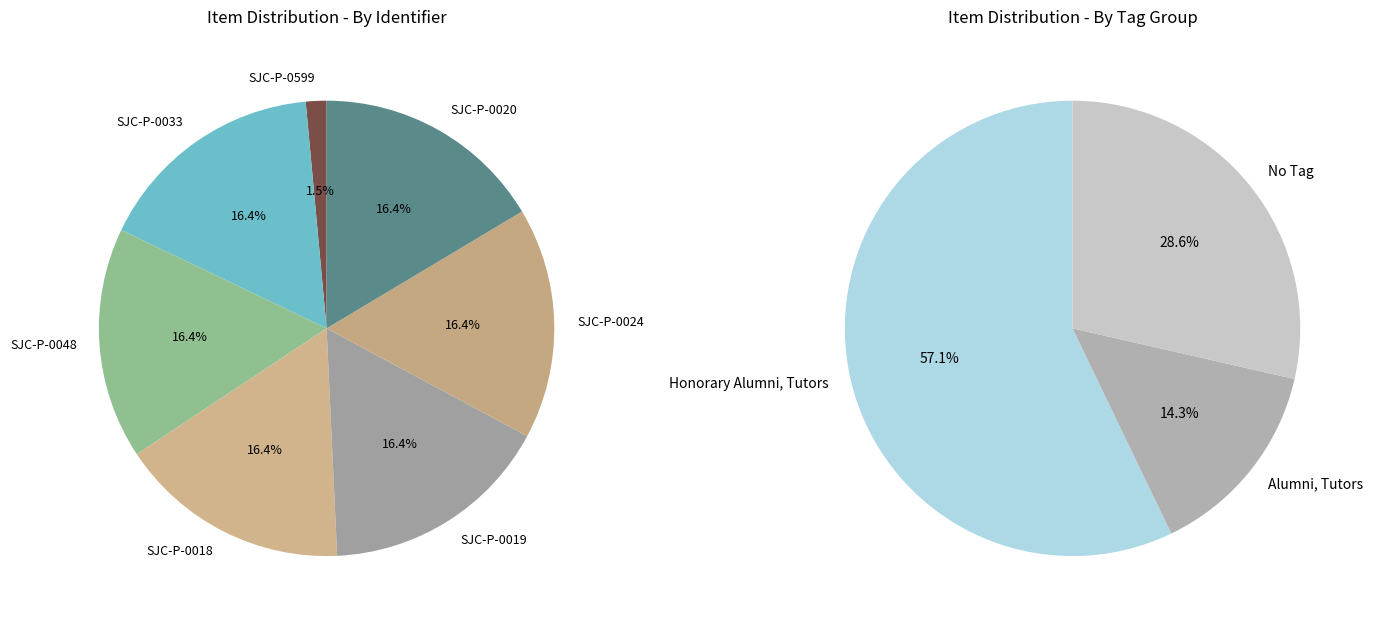

How many segments does this pie chart have?

7